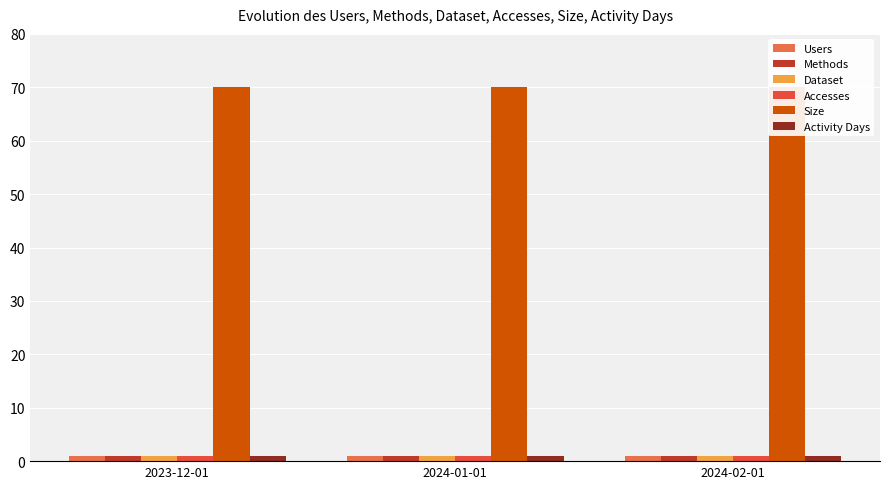

What position from the left is 2024-02-01?

3